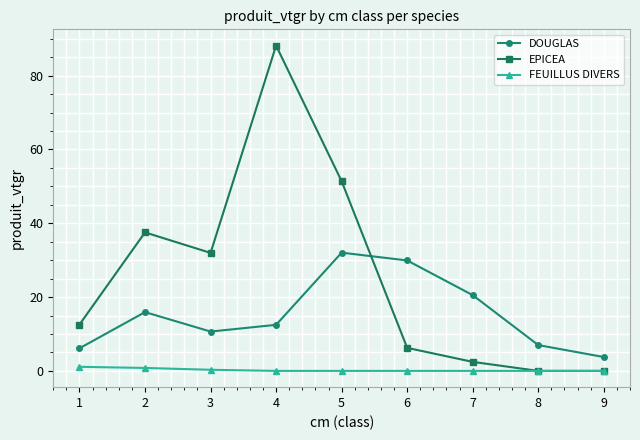

Rank the series by their average value, from lowest to highest.

FEUILLUS DIVERS, DOUGLAS, EPICEA